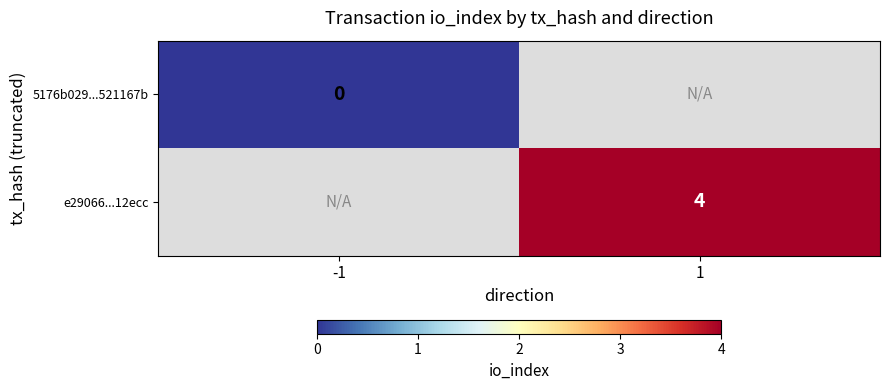

Is it true that e29066...12ecc equals 5 at 1?

False